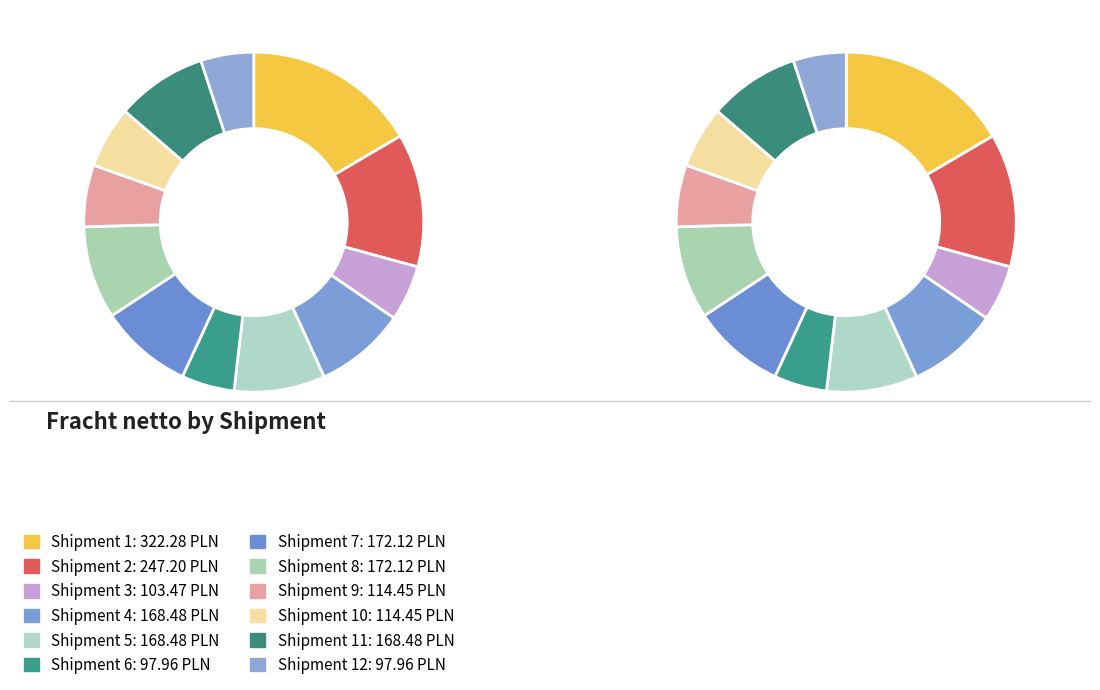

True or false: Row 10 accounts for 6% of the total.

True